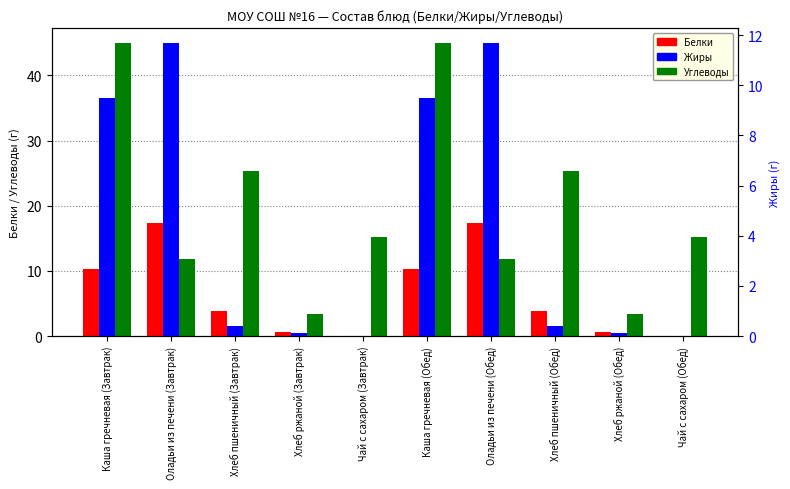

How many groups of bars are there?

10